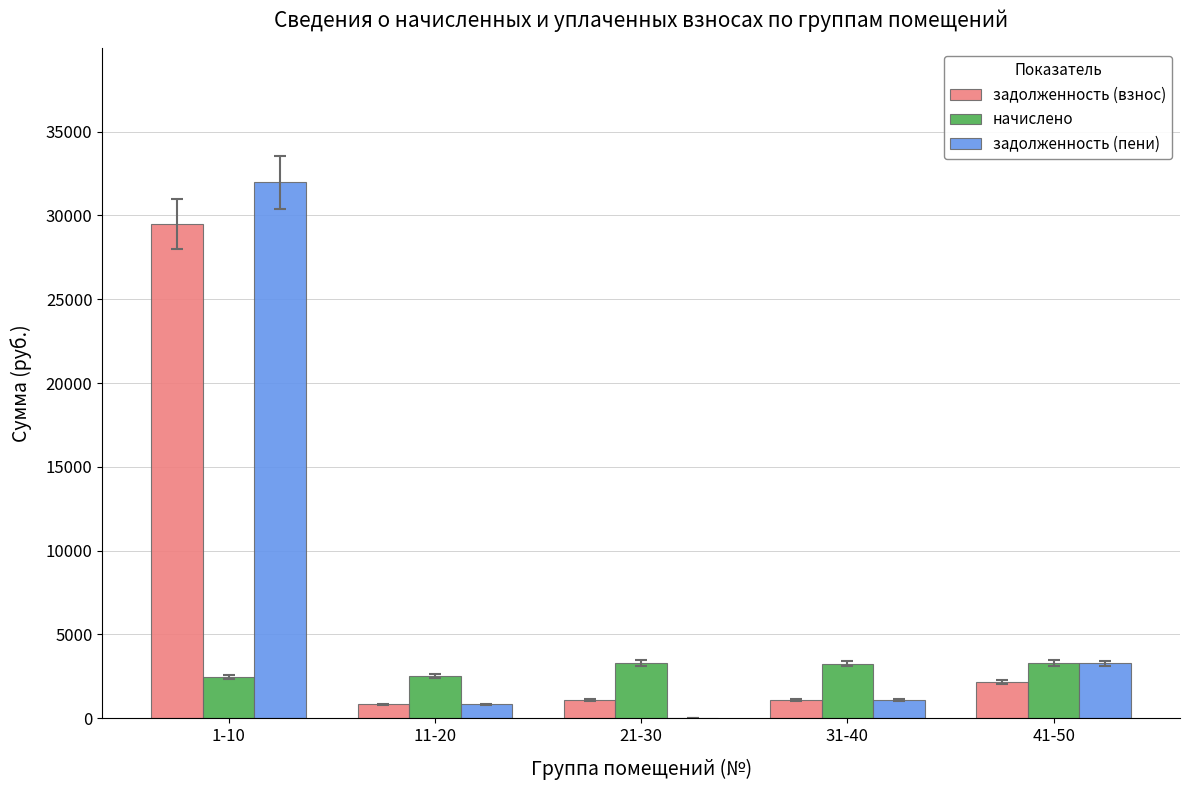

Is the value of начислено at 21-30 greater than the value of задолженность (взнос) at 11-20?

Yes